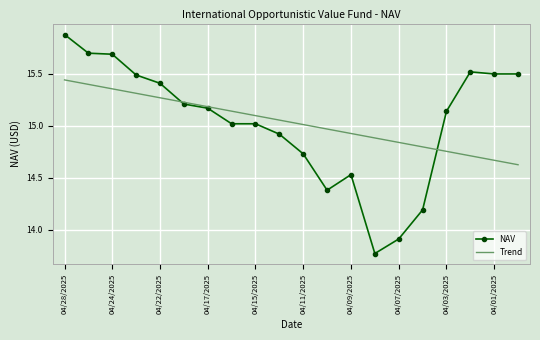

What is the maximum value shown in the chart?

15.9